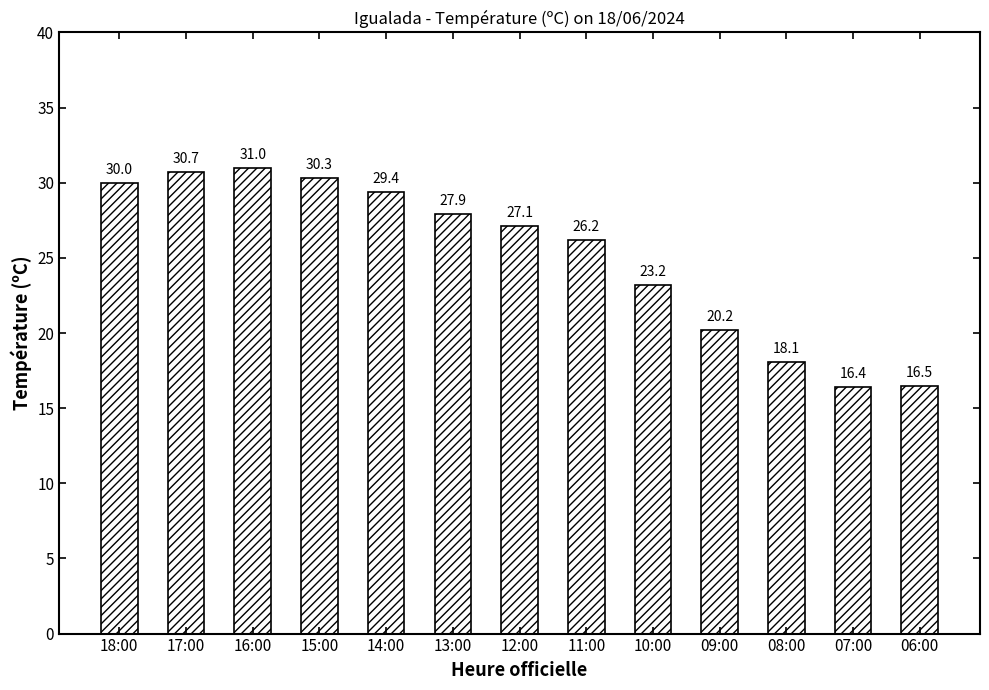

Is it true that the value at 07:00 is 6.3?

False